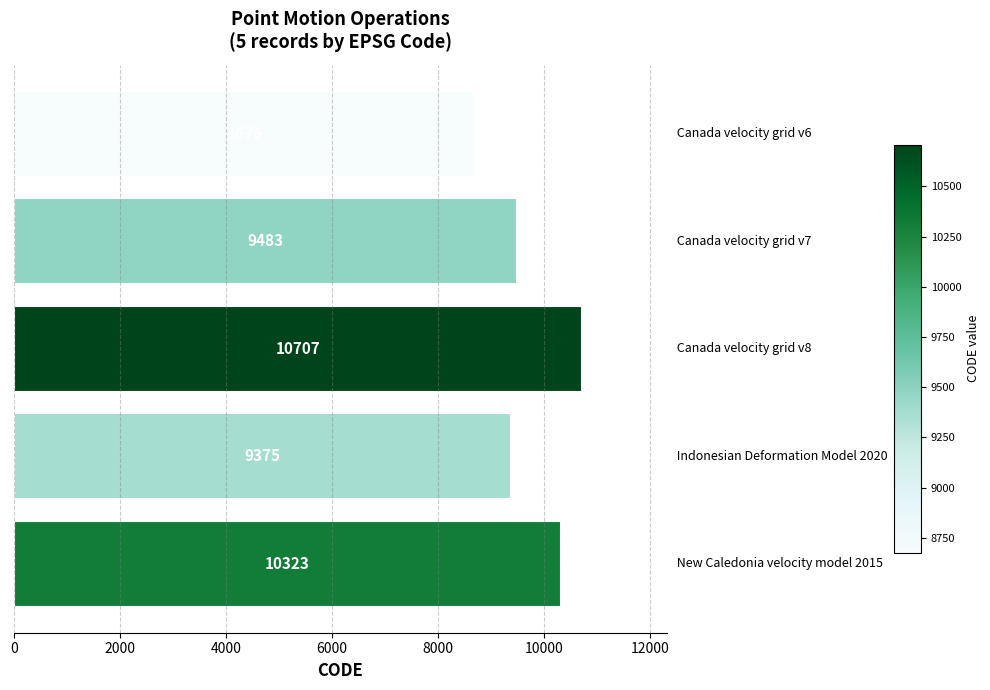

Reading top to bottom, what are all the values shown in this chart?

8676	9483	10707	9375	10323